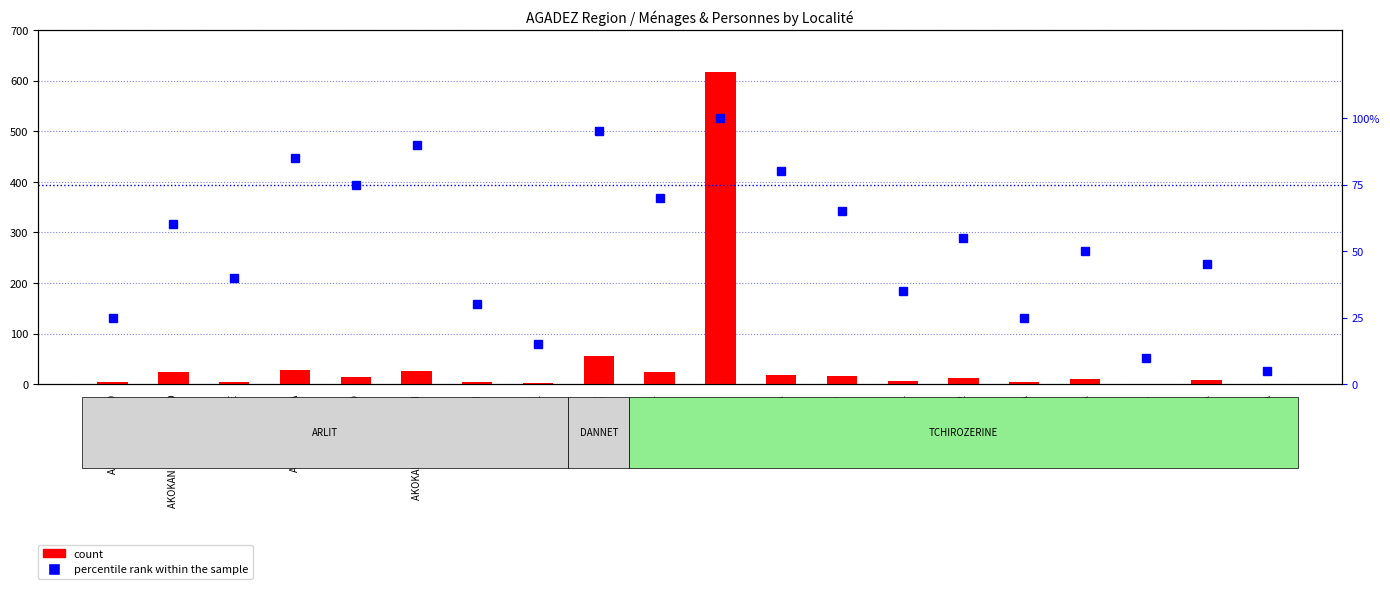

Rank the series by their maximum value, from highest to lowest.

count, percentile rank within the sample